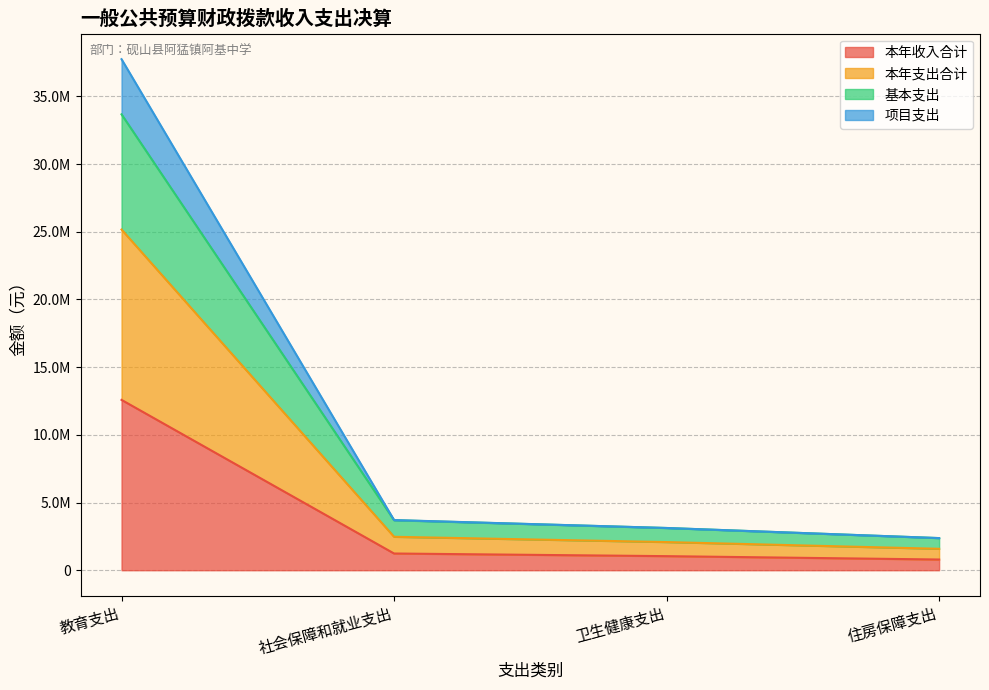

How many distinct data groups are displayed?

4